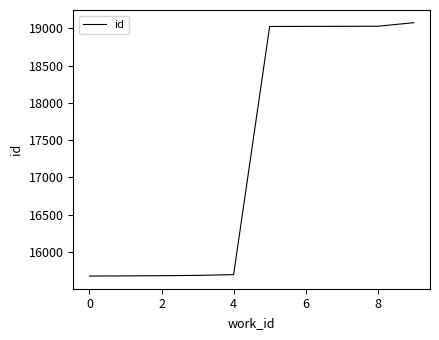

What is the minimum value shown in the chart?

15676